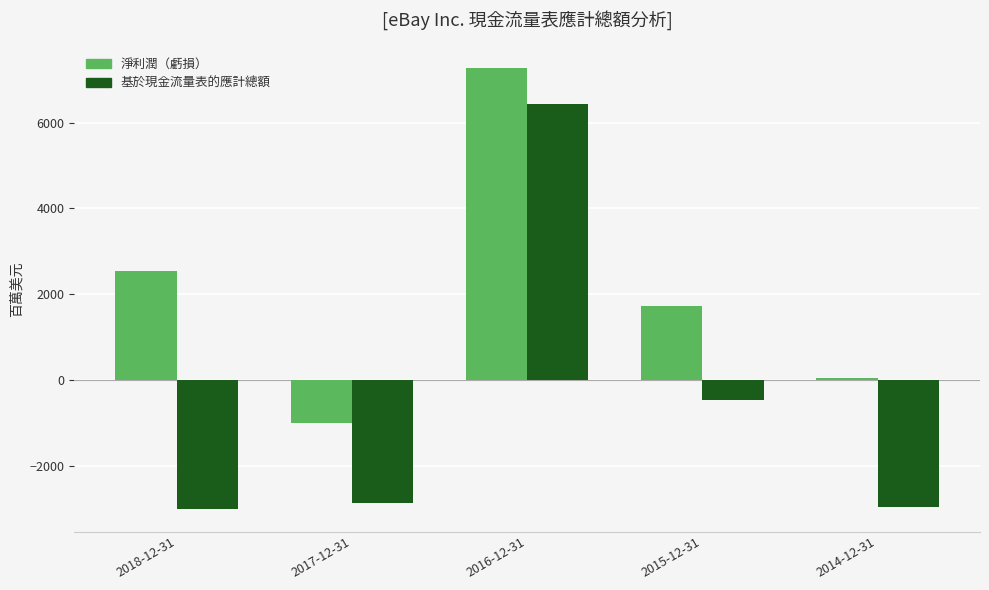

What is the difference between the maximum and minimum values in the 淨利潤（虧損） series?

8282